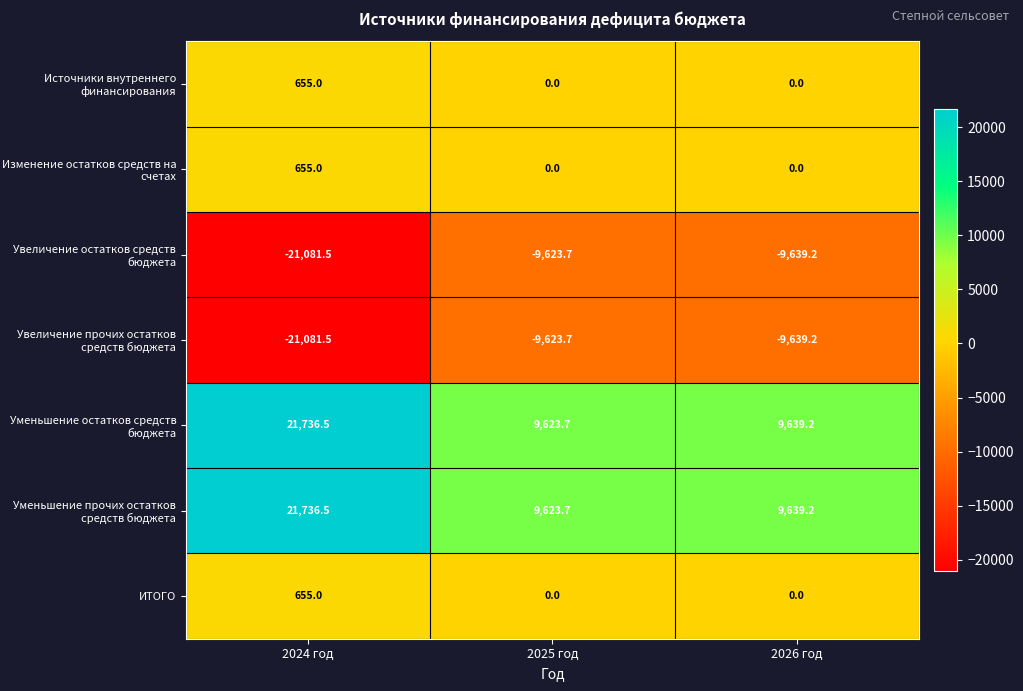

What is the difference between the second highest and minimum values in the Увеличение прочих остатков средств бюджета series?

11442.3